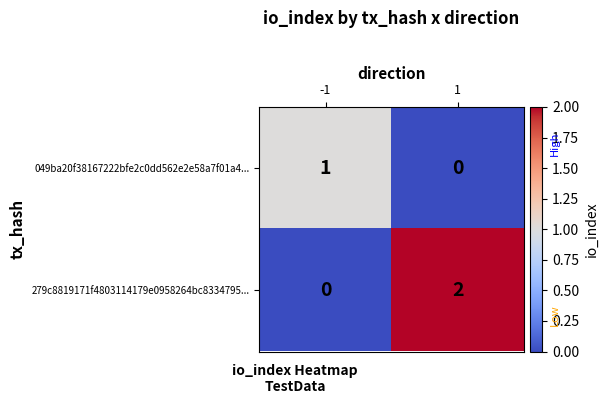

Which label corresponds to the largest value in the chart?

1